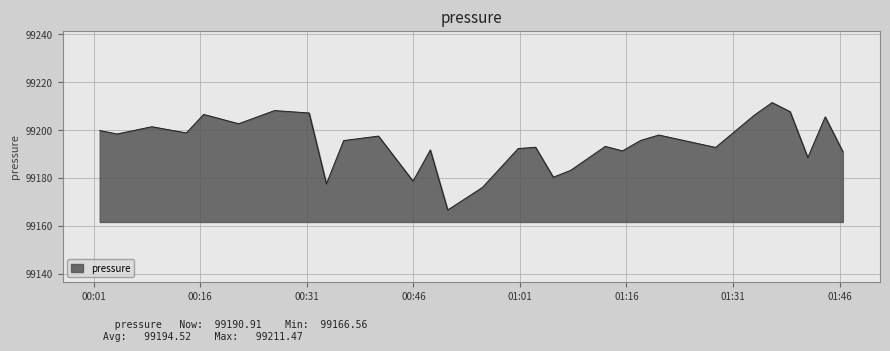

What is the difference between the maximum and minimum values?

44.9